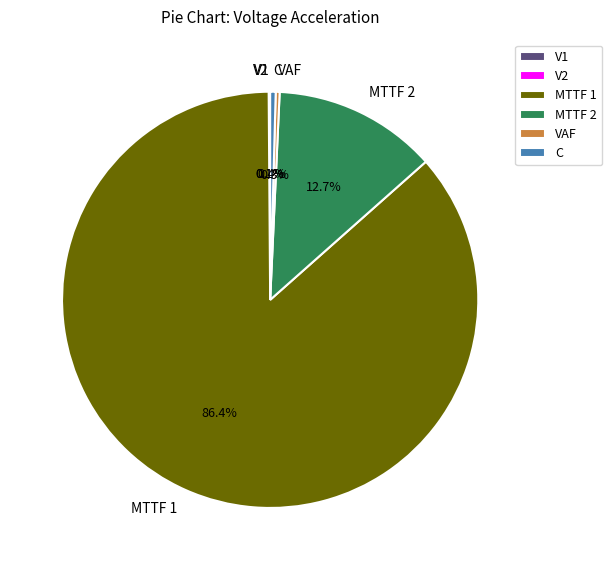

What portion of the pie excludes MTTF 1?

13.6%